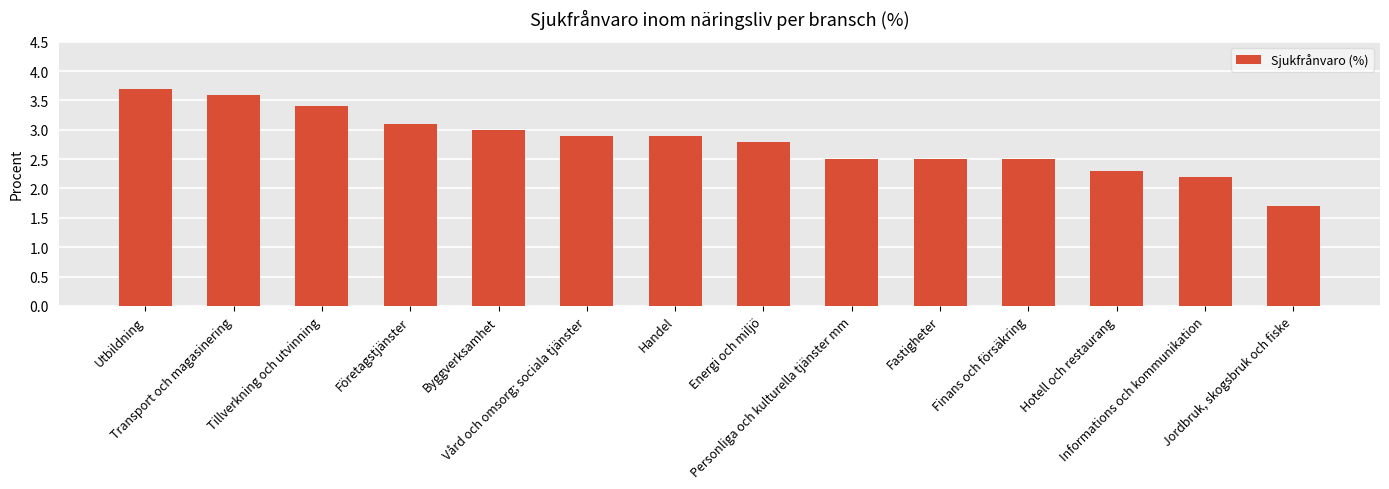

What is the greatest value displayed?

3.7